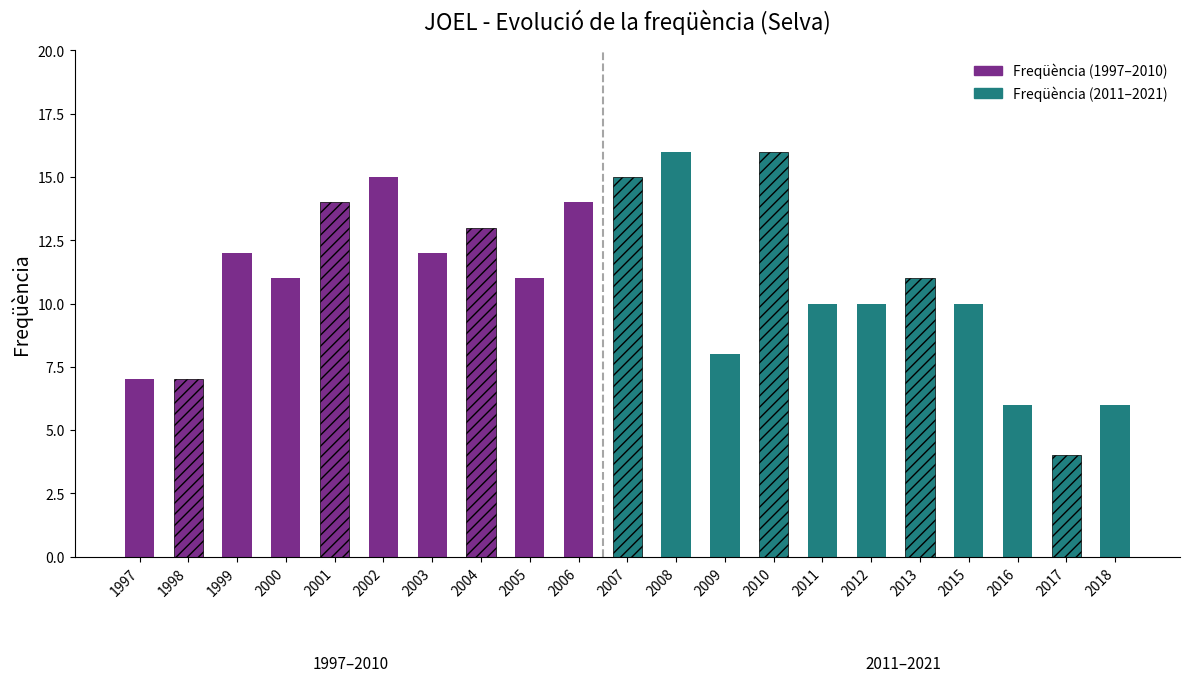

Are the bars horizontal?

No